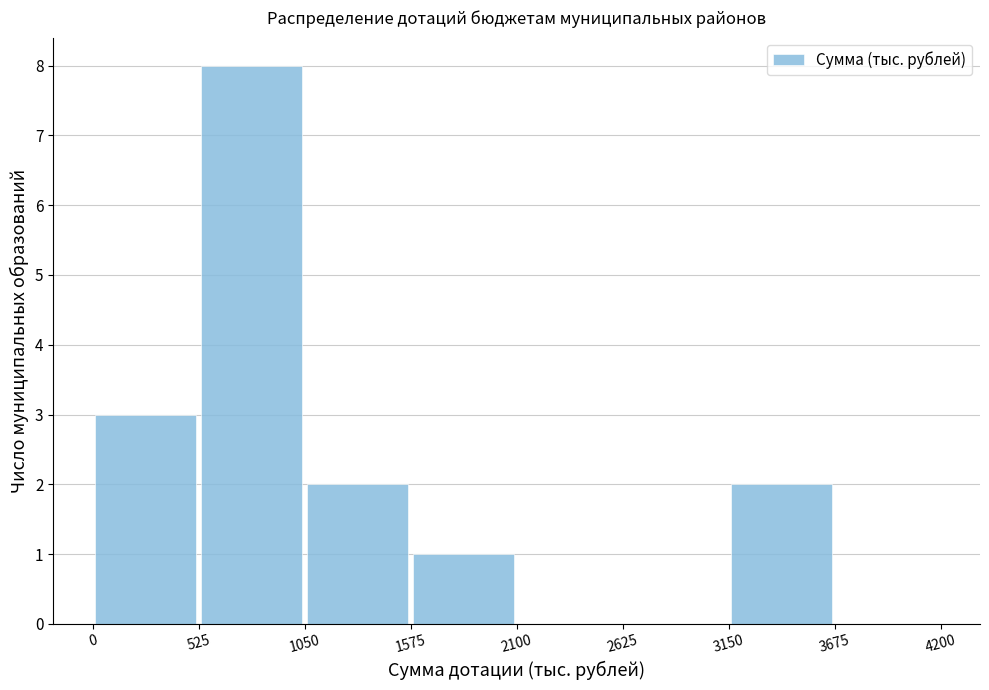

Reading left to right, transcribe this chart: for each bar, give the range it covers on the x-axis and its height. The values are not printed on the chart, so give them approximately, as read against the axis.

0 to 525: 3
525 to 1050: 8
1050 to 1575: 2
1575 to 2100: 1
2100 to 2625: 0
2625 to 3150: 0
3150 to 3675: 2
3675 to 4200: 0